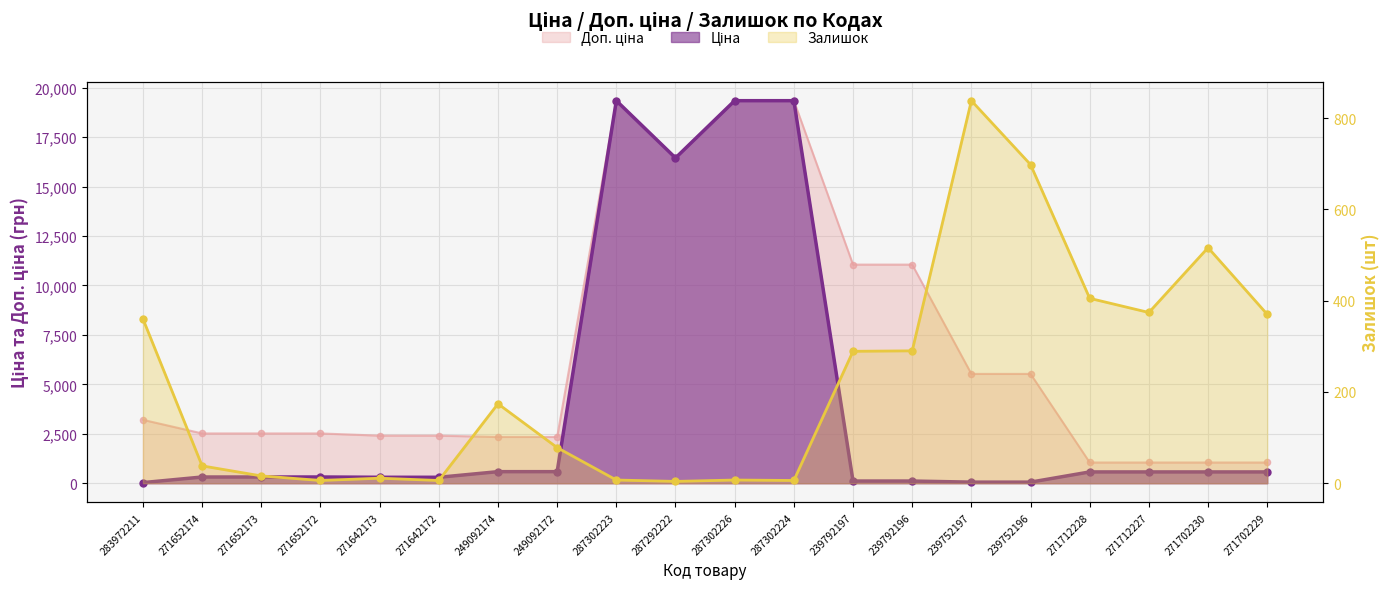

What is the total value across all series at 239752196?

6281.3